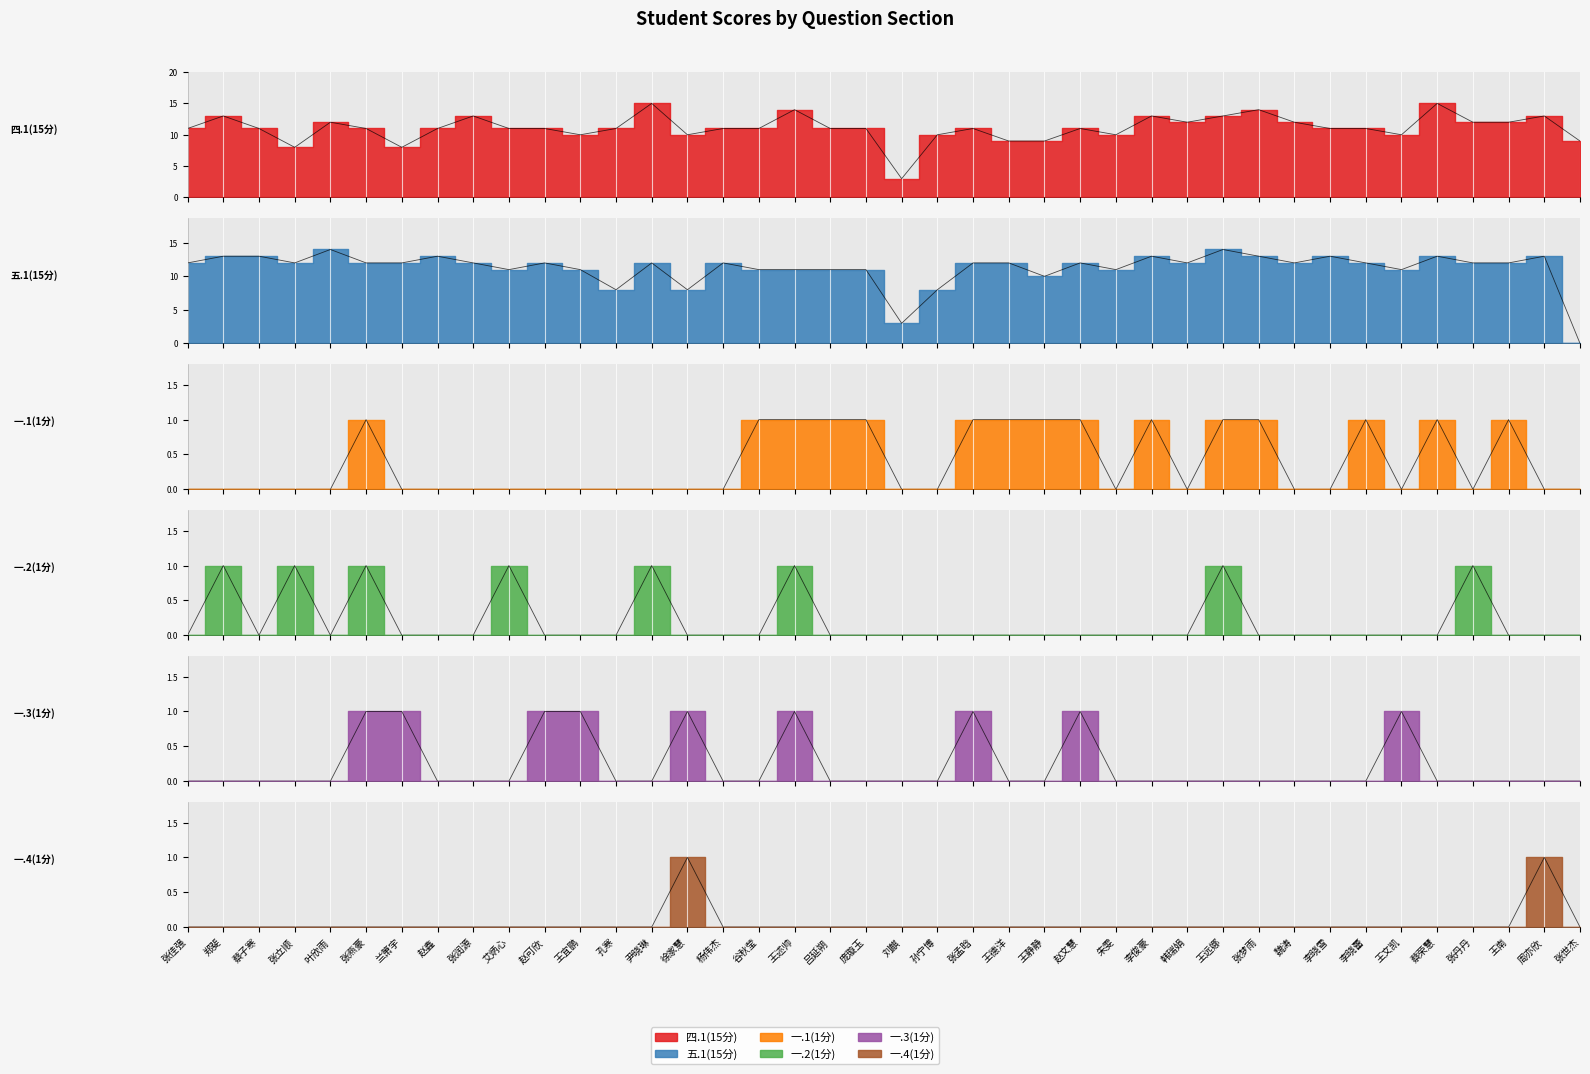

True or false: 一.1(1分) has a value of 0 at 张润源.

True